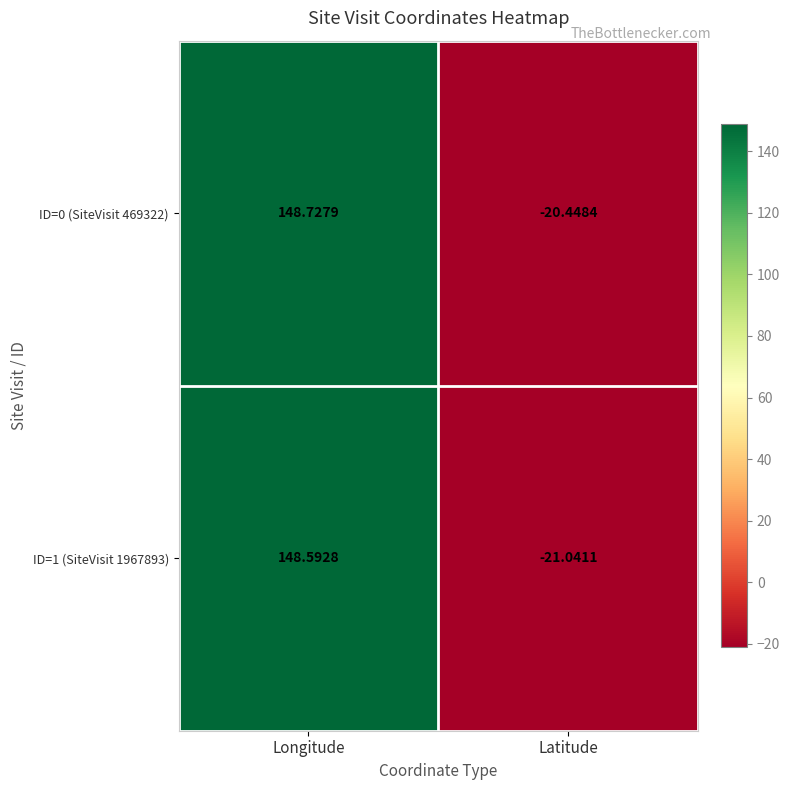

List the series in order of their overall mean, lowest first.

ID=1 (SiteVisit 1967893), ID=0 (SiteVisit 469322)